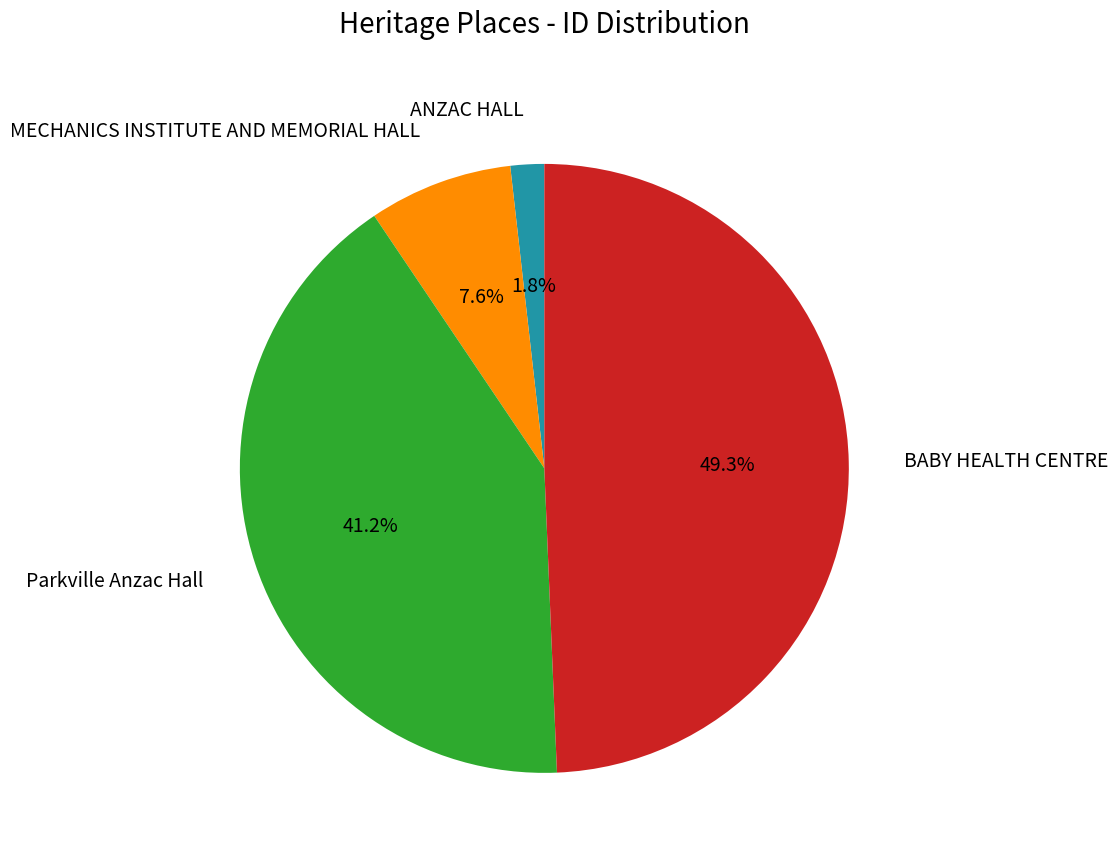

True or false: Parkville Anzac Hall accounts for 41% of the total.

True